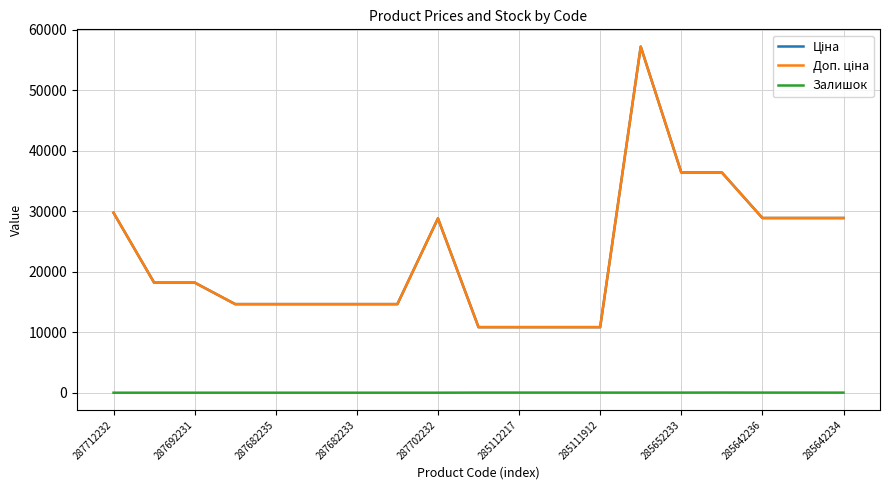

Reading left to right, extract all data points from this chart.

Ціна: 29761.5	18212.0	18212.0	14649.6	14649.6	14649.6	14649.6	14649.6	28821.8	10840.1	10840.1	10840.1	10840.1	57235.5	36424.0	36424.0	28890.3	28890.3	28890.3
Доп. ціна: 29761.5	18212.0	18212.0	14649.6	14649.6	14649.6	14649.6	14649.6	28821.8	10840.1	10840.1	10840.1	10840.1	57235.5	36424.0	36424.0	28890.3	28890.3	28890.3
Залишок: 0.0	0.0	0.0	0.0	0.0	0.0	0.0	0.0	0.0	17.0	17.0	17.0	15.0	13.0	15.0	24.0	17.0	14.0	11.0